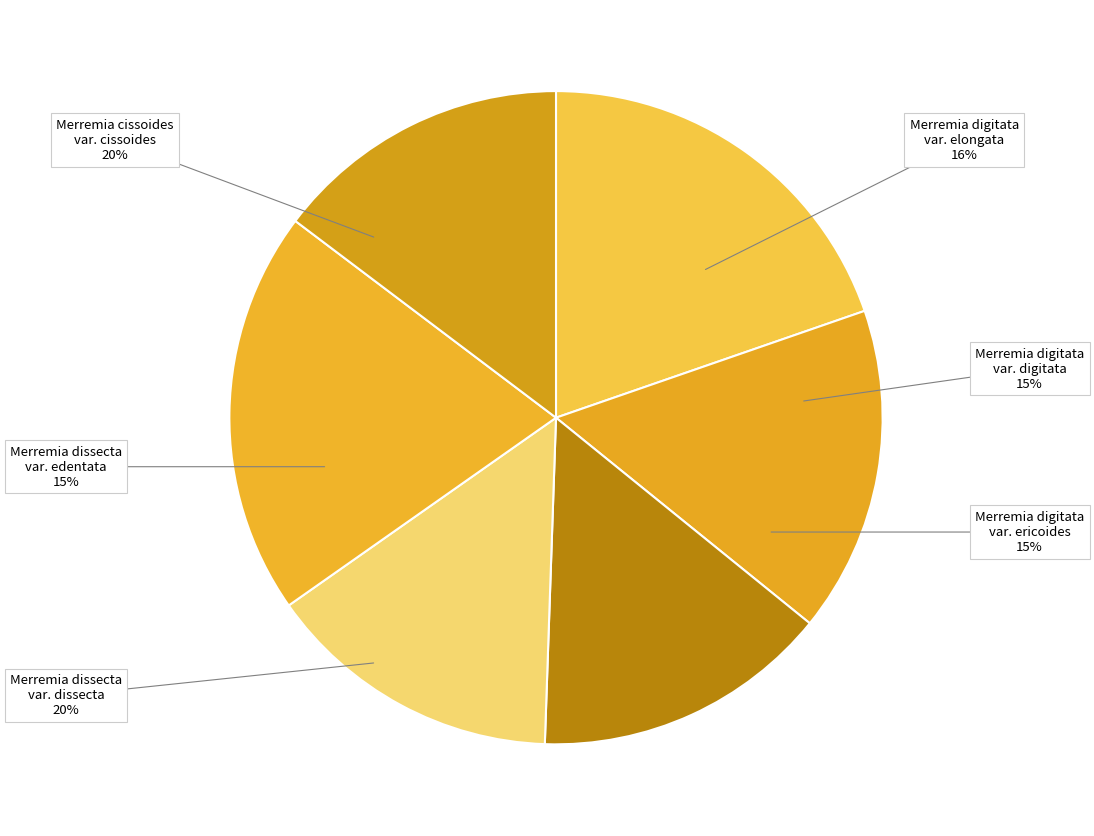

Is the sum of Merremia cissoides var. cissoides and Merremia dissecta var. edentata greater than half?

No